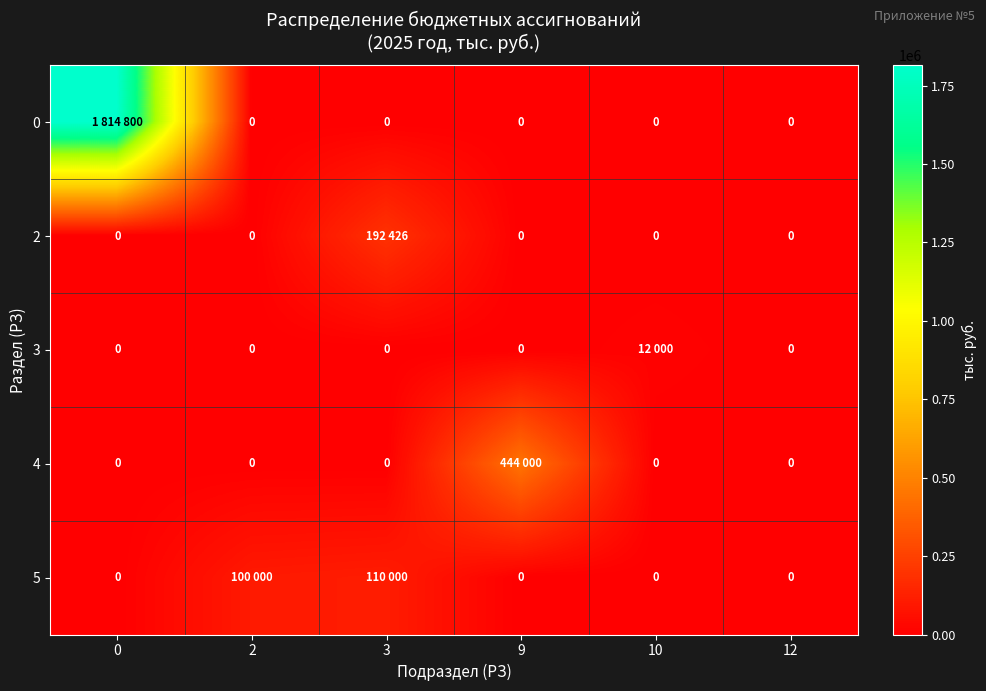

The 0 series shows 0 at 9. True or false?

True